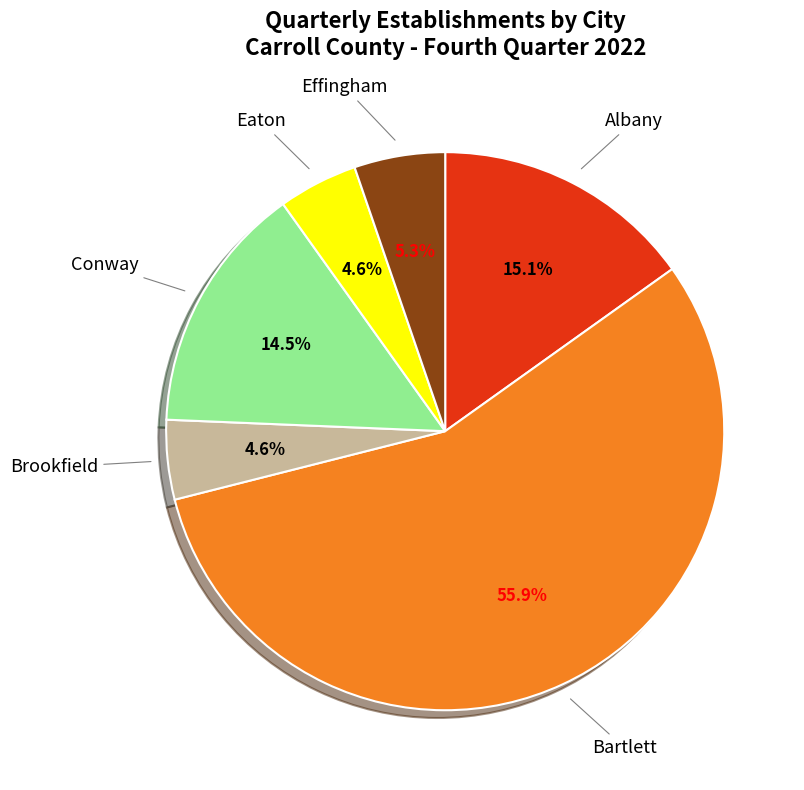

Is there a majority slice in this chart?

Yes